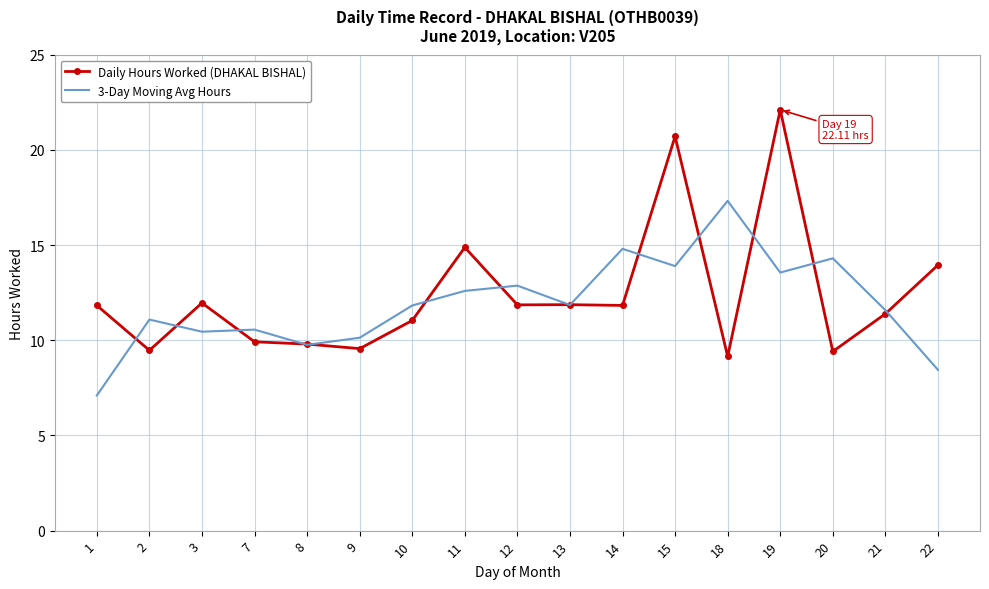

Is it true that Daily Hours Worked (DHAKAL BISHAL) equals 22.1 at 19?

True